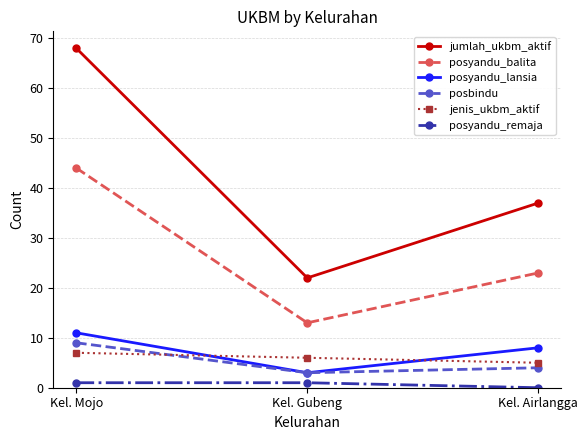

What are all the series names shown in the legend?

jumlah_ukbm_aktif, posyandu_balita, posyandu_lansia, posbindu, jenis_ukbm_aktif, posyandu_remaja